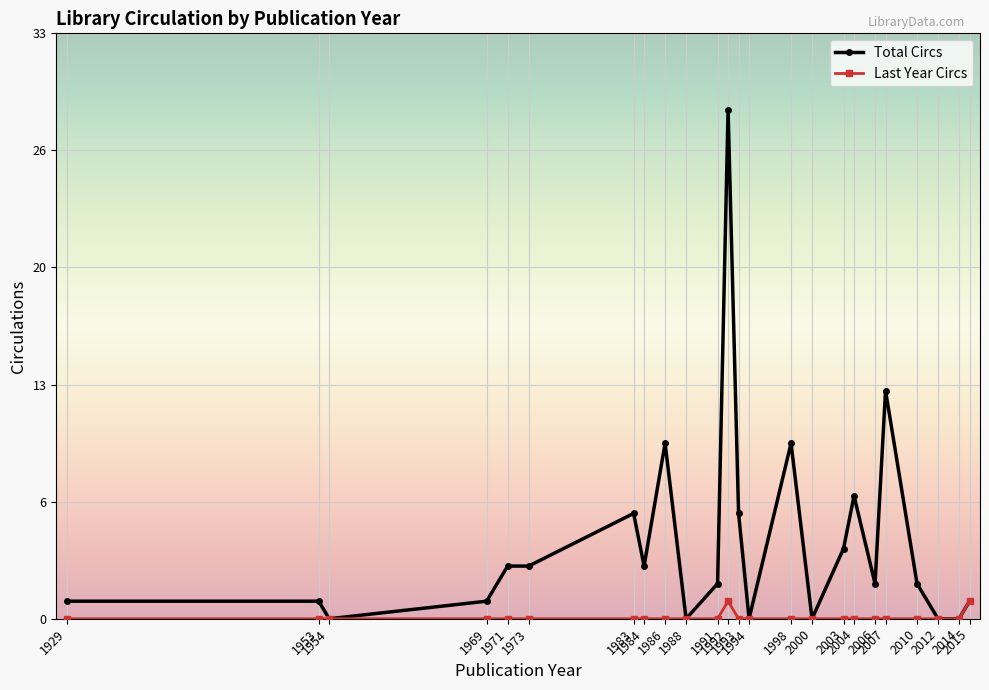

Does the chart have visible grid lines?

Yes